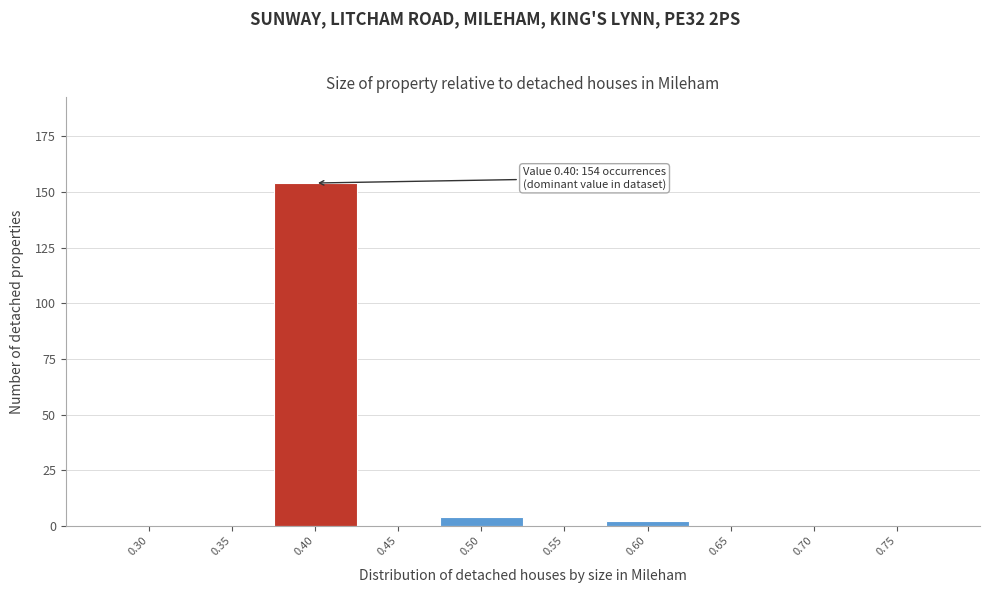

Reading left to right, transcribe all the data shown in this chart.

0.30=0	0.35=0	0.40=154	0.45=0	0.50=4	0.55=0	0.60=2	0.65=0	0.70=0	0.75=0